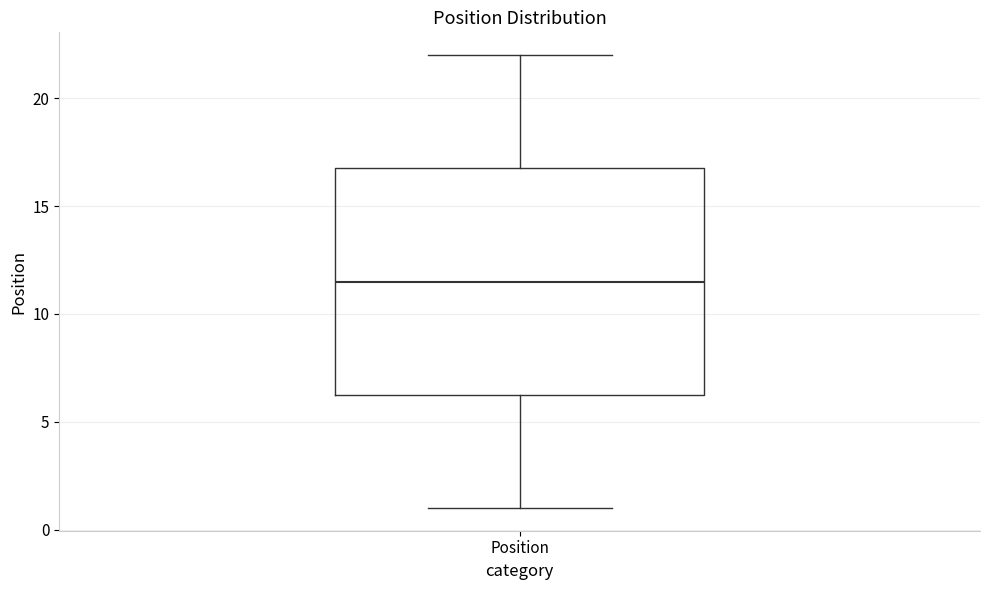

Transcribe this box plot: give where the median line is, the range the box spans, and where the two whiskers end, as read against the y-axis. The values are not printed on the chart, so give them approximately, as read against the axis.

median 11.5, box 6.5 to 17.0, whiskers 1.0 to 22.0